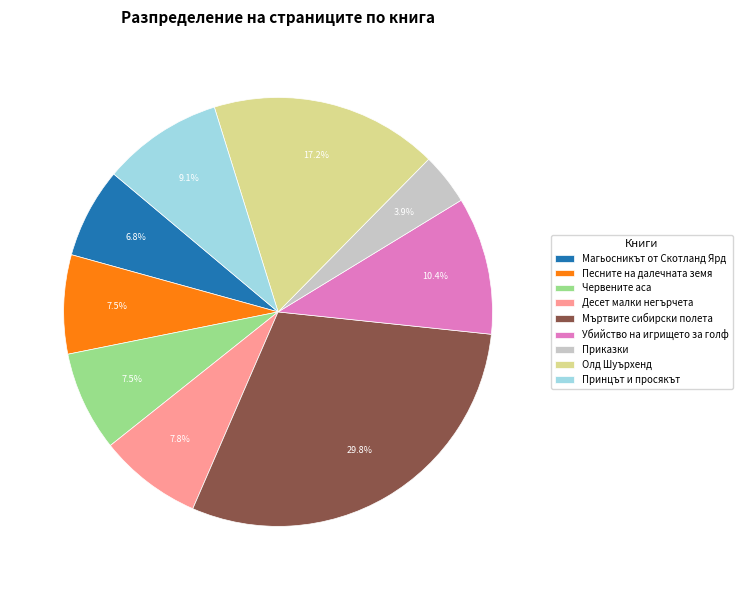

Between Десет малки негърчета and Принцът и просякът, which is larger?

Принцът и просякът